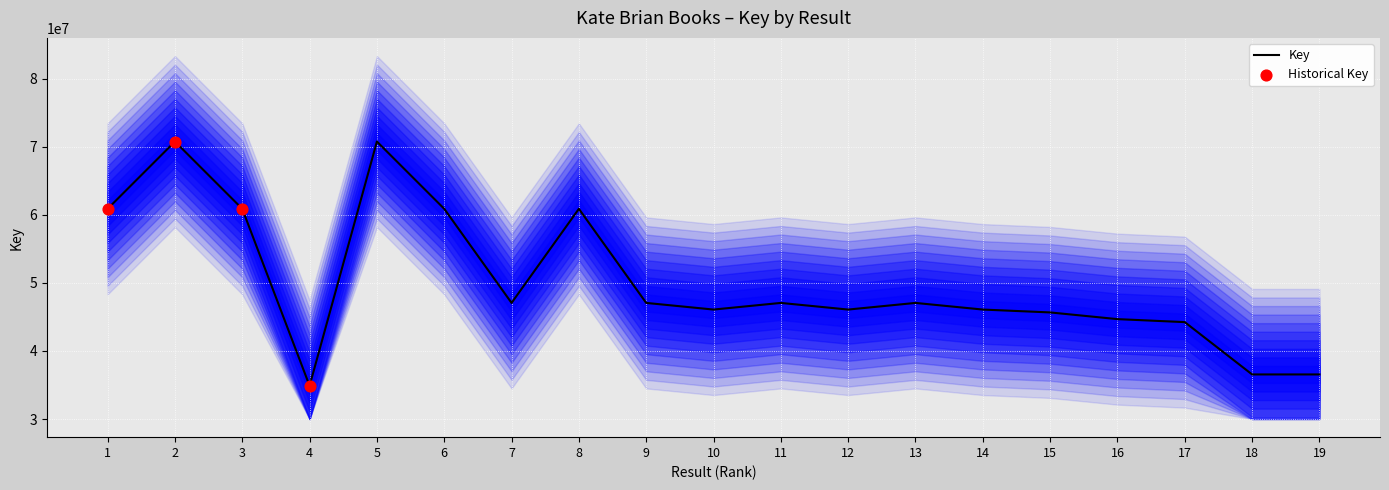

What is the ratio of the value at 14 to the value at 3?

0.8